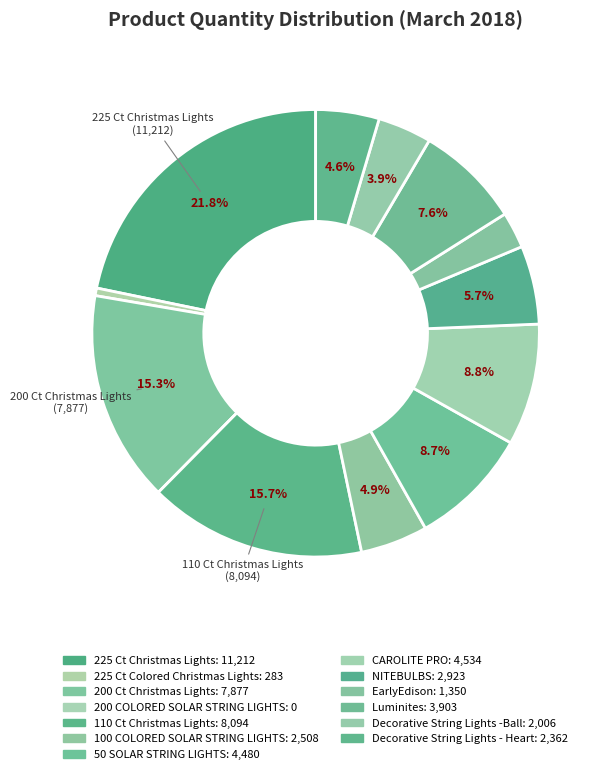

Is it true that 110 Ct Christmas Lights is 16% of the pie?

True